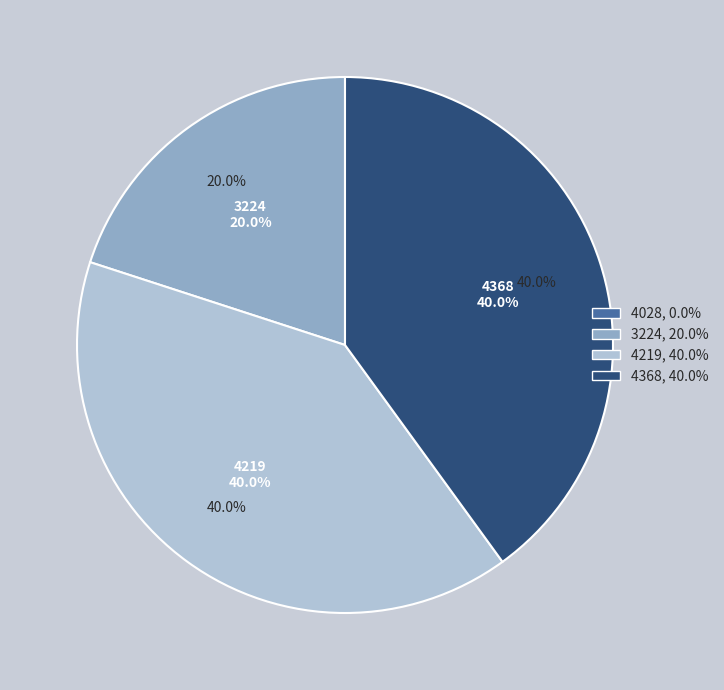

To the nearest percent, what is the difference between the largest and smallest slice percentages?

40%